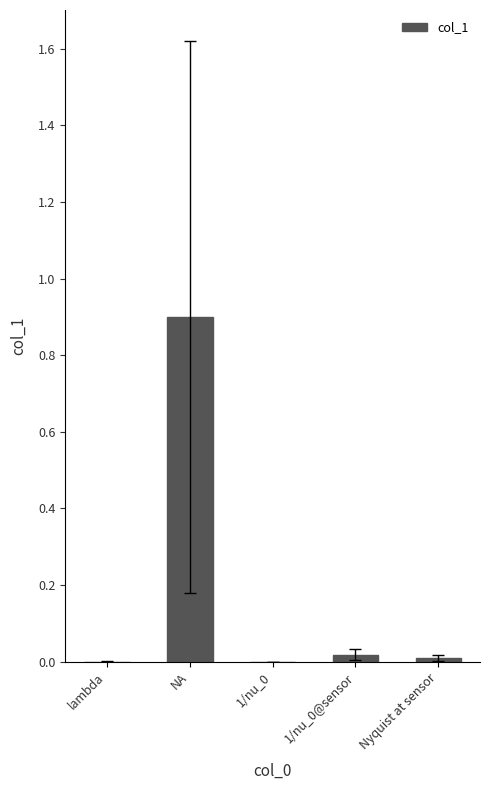

What is the sum of all values?

0.9